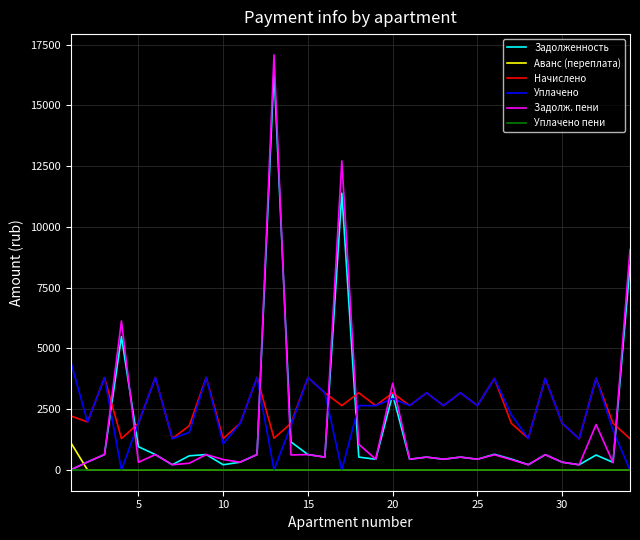

How many times do Задолж. пени and Начислено cross each other?

9